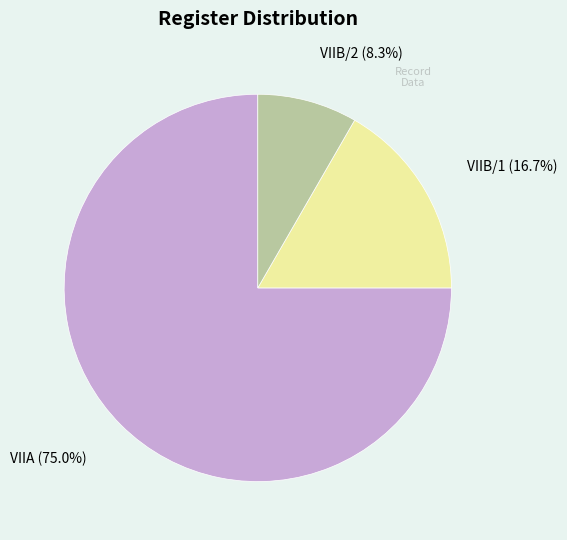

Does any single category account for the majority?

Yes